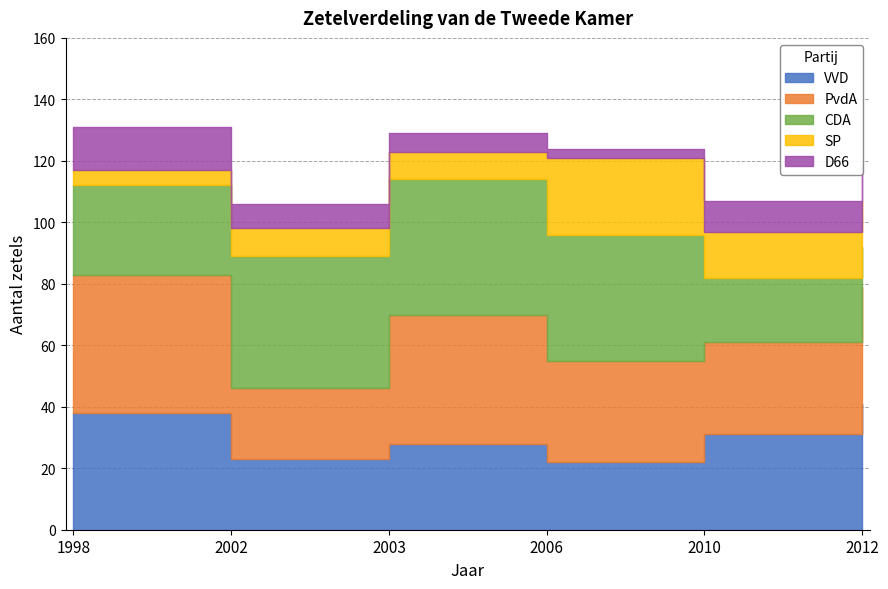

How many interior local peaks does the SP series have?

1